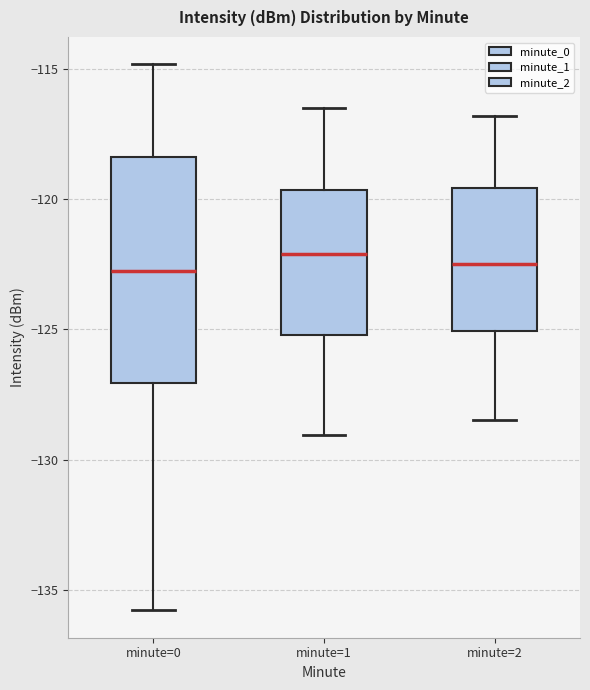

Reading left to right, transcribe this box plot: for each box, give where its median line is, the range the box spans, and where its two whiskers end, as read against the y-axis. The values are not printed on the chart, so give them approximately, as read against the axis.

minute=0: median -123.0, box -127.0 to -118.5, whiskers -136.0 to -115.0
minute=1: median -122.0, box -125.0 to -119.5, whiskers -129.0 to -116.5
minute=2: median -122.5, box -125.0 to -119.5, whiskers -128.5 to -117.0